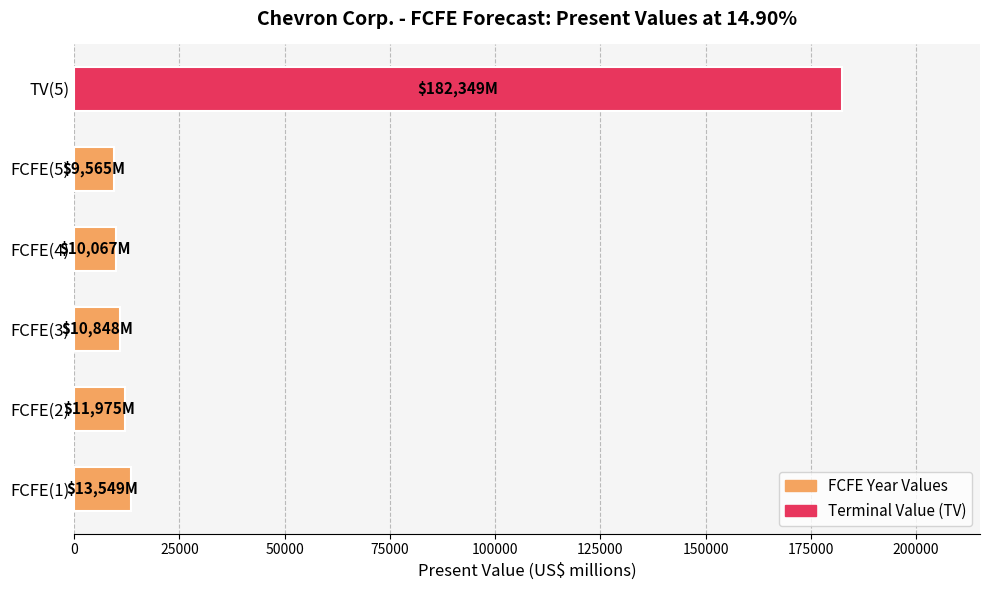

How many data points are less than 11975?

3